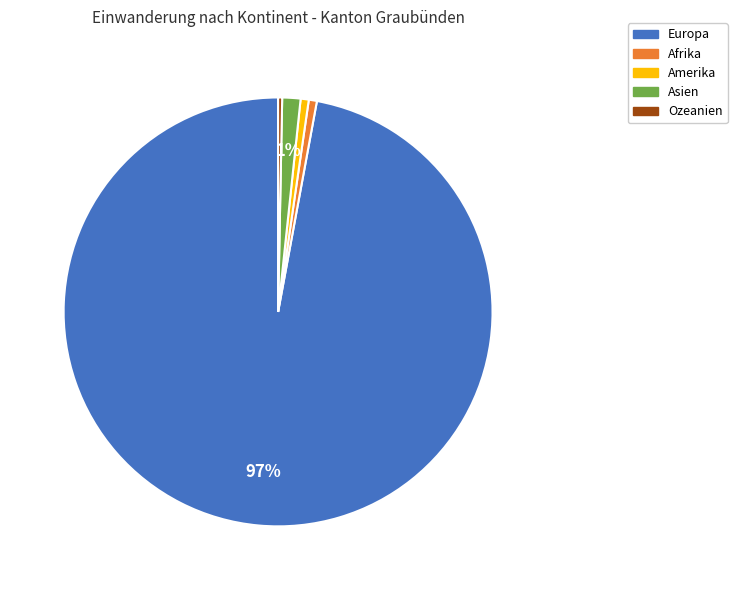

Combined, do Europa and Asien account for over 50%?

Yes